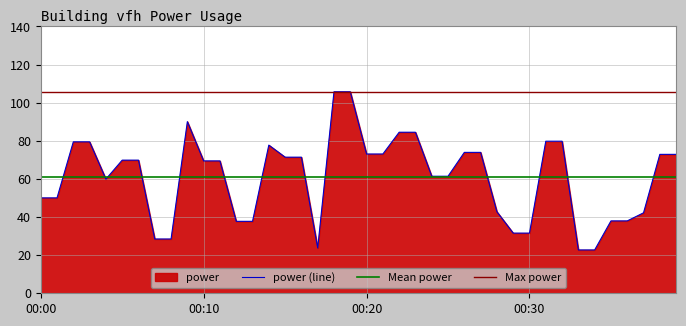

At which label is the value closest to 64?

2024-02-20T00:24:00